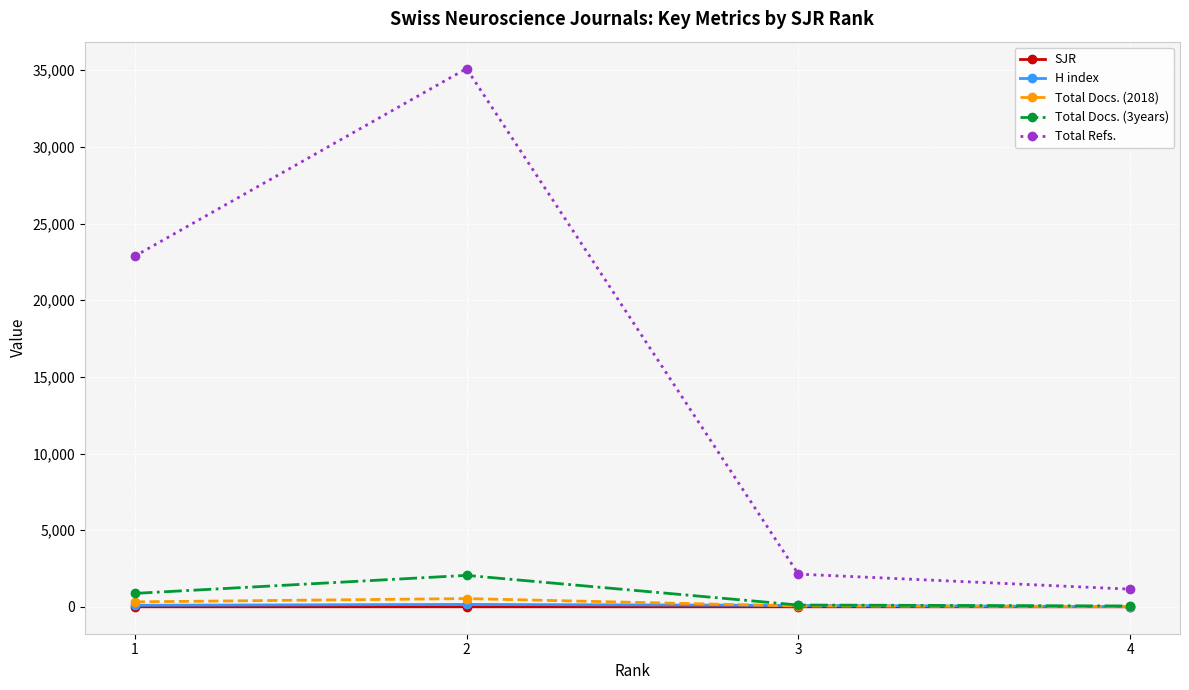

True or false: H index and Total Refs. cross at least once.

False